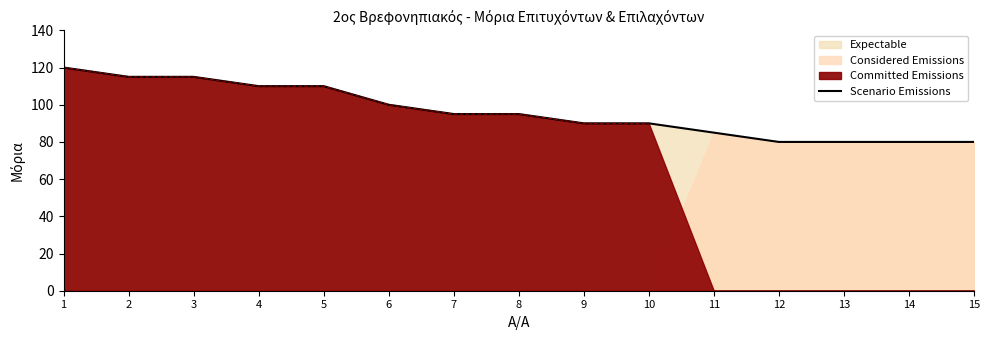

How many data points are less than 95?

7